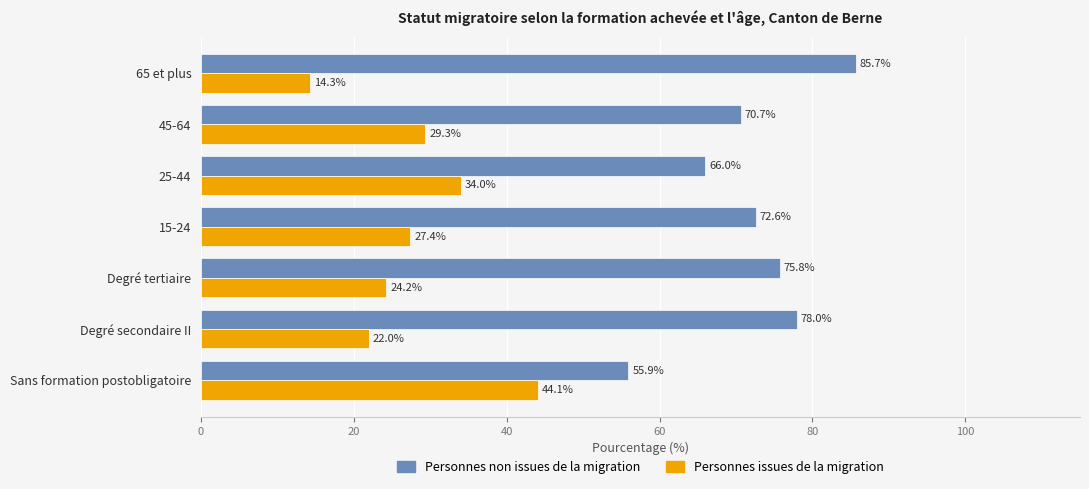

What is the difference between the second highest and second lowest values in the Personnes non issues de la migration series?

12.0